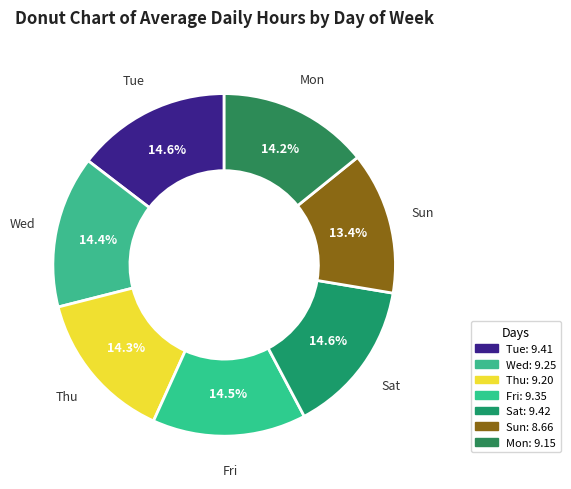

The Tue slice represents 20% of the pie. True or false?

False